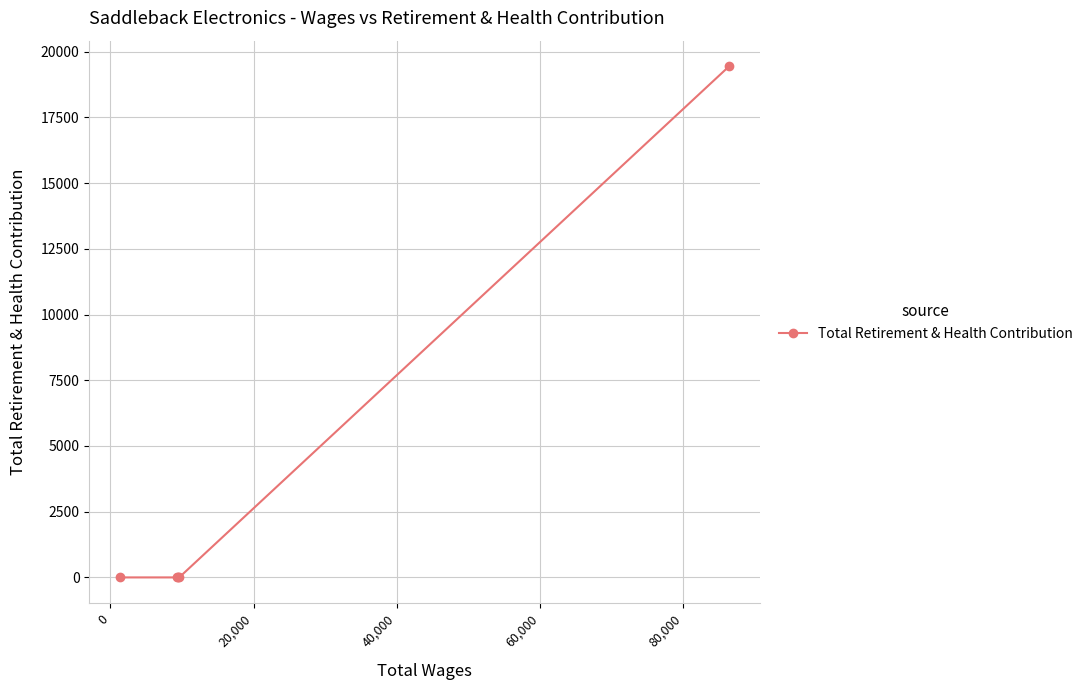

What is the maximum value shown in the chart?

19445